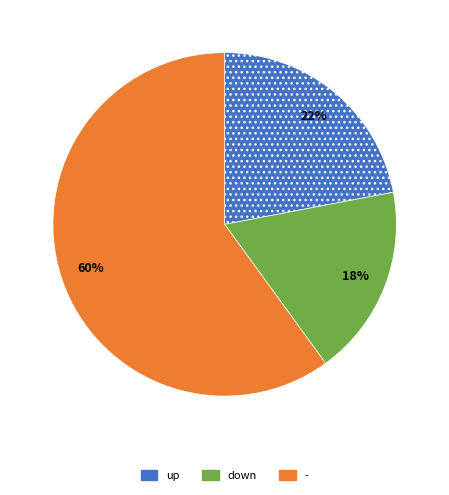

What is the largest slice in the pie chart?

-